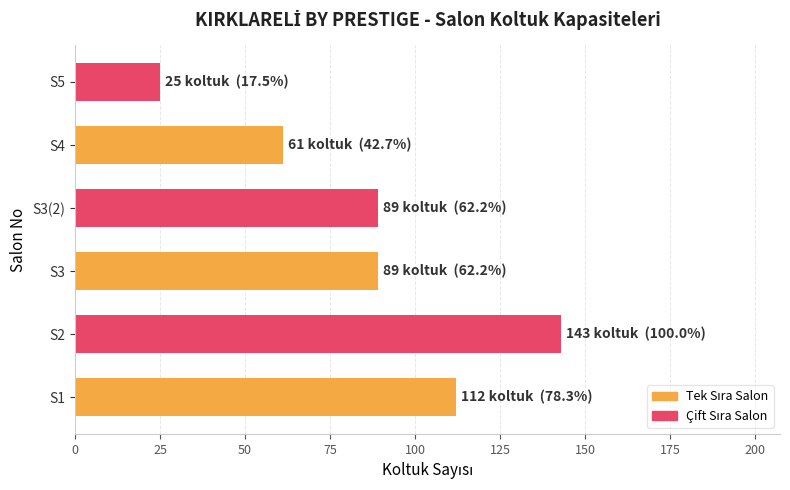

What is the difference between the maximum and minimum values?

118